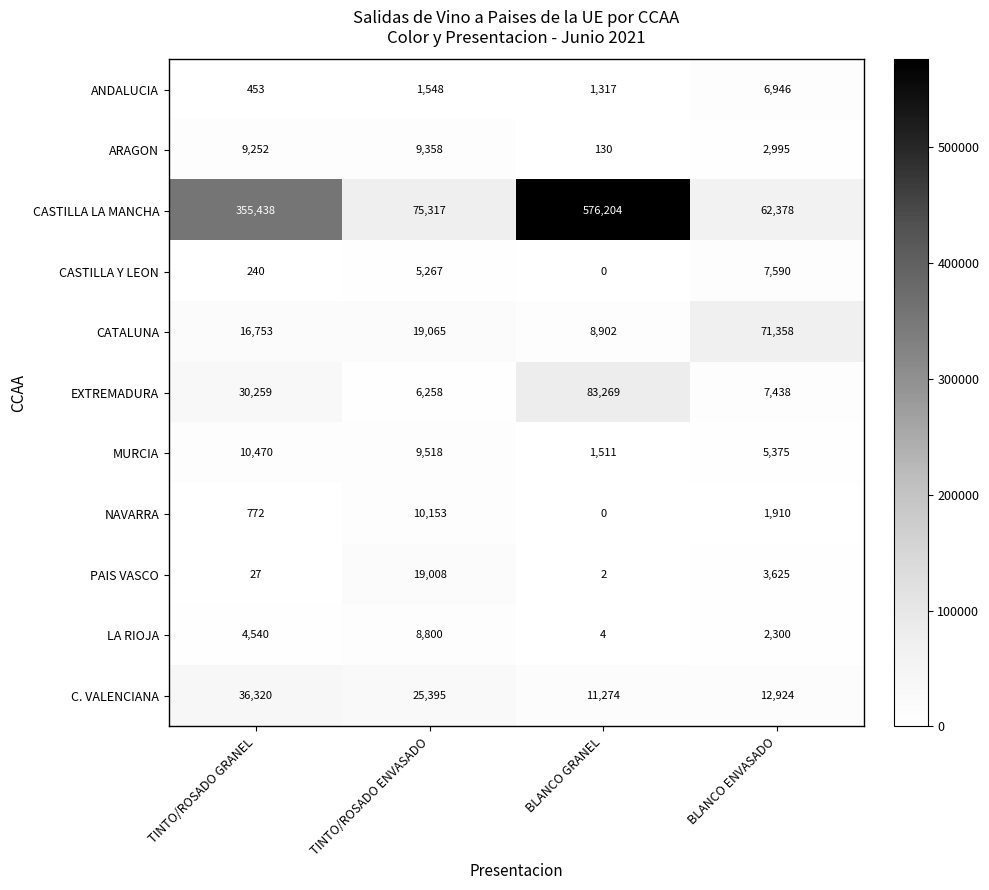

What value does the ARAGON series have at TINTO/ROSADO GRANEL, to the nearest 50?

9250